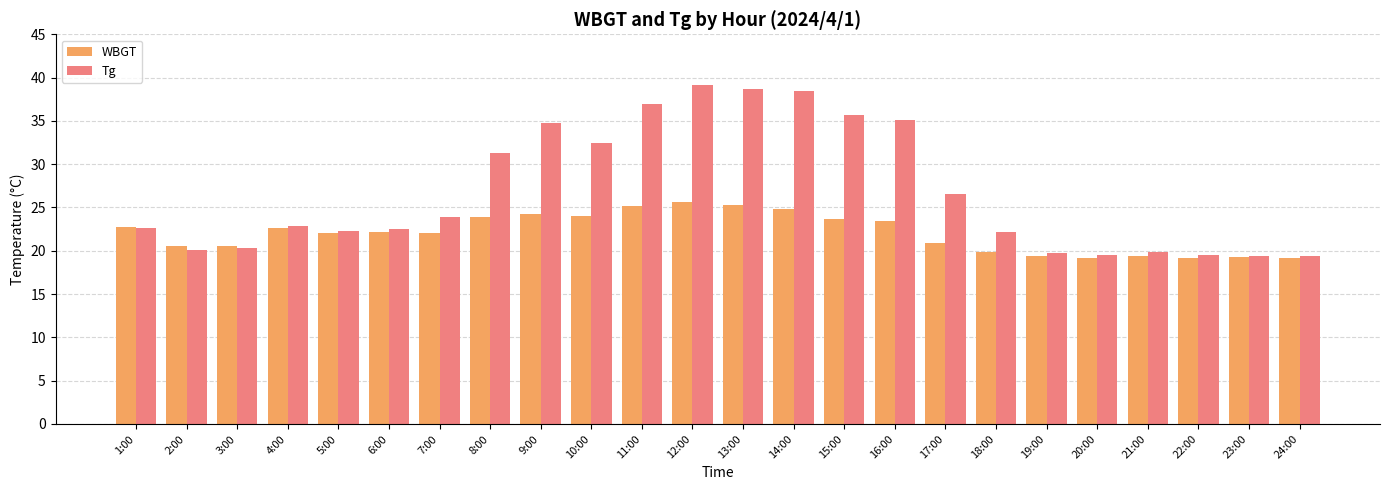

What position from the left is 19:00?

19